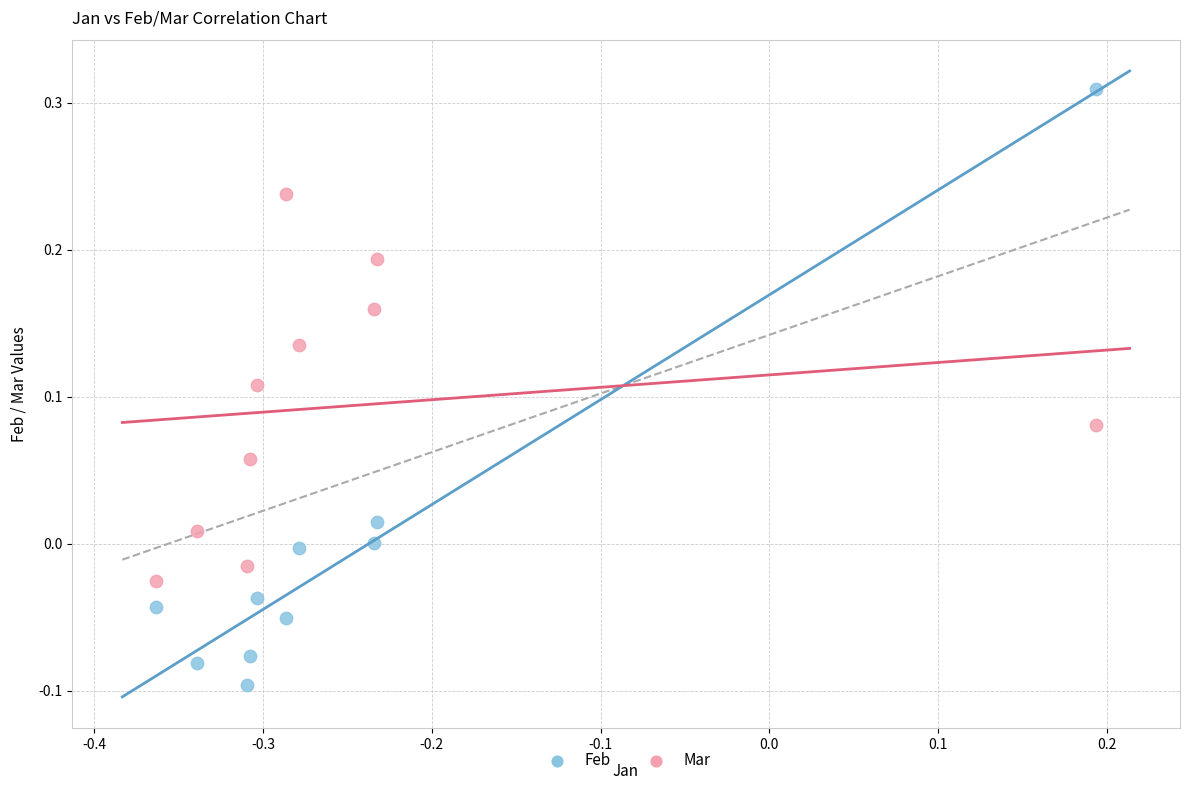

Which series contains the lowest Y value?

Feb